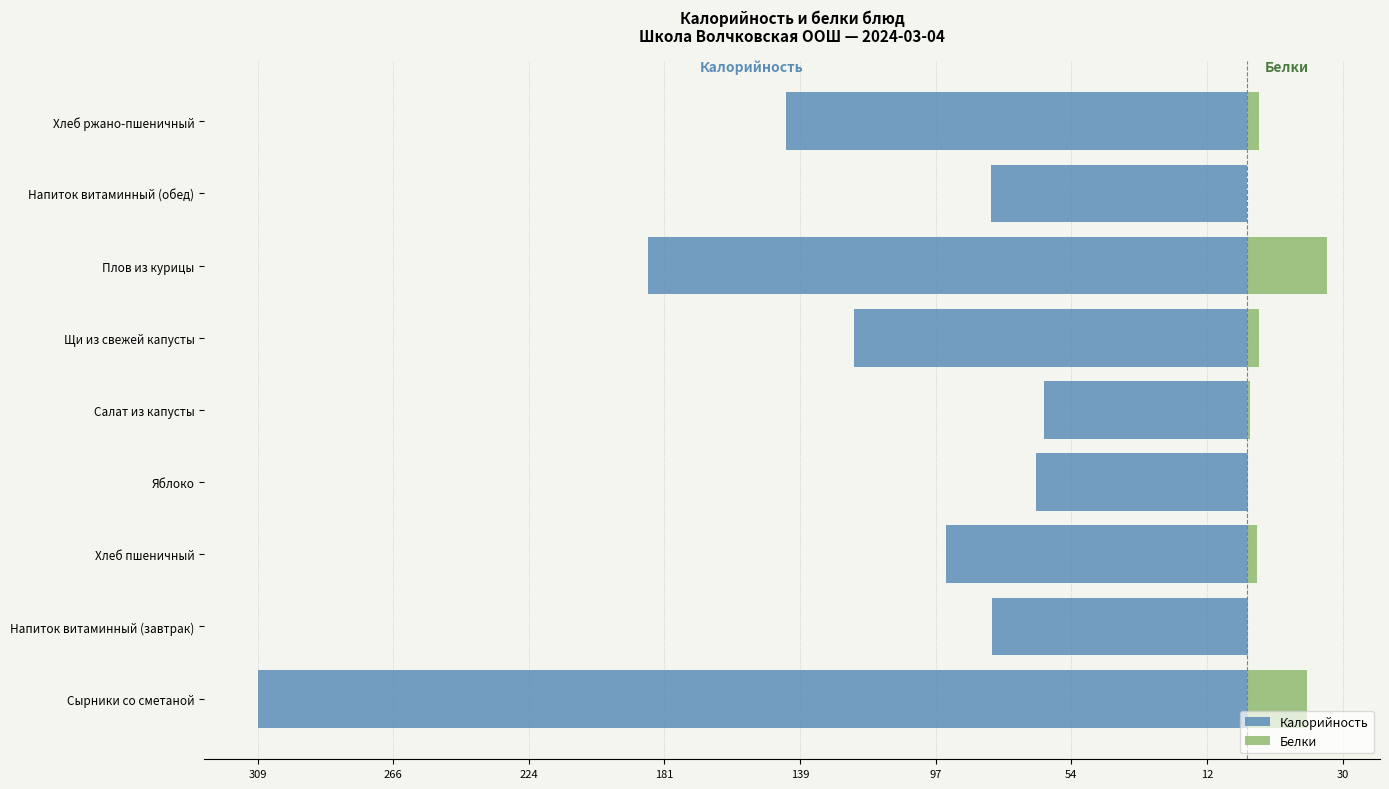

Reading left to right, extract all data points from this chart.

Калорийность: -309.1	-79.5	-94.0	-65.8	-63.4	-122.7	-187.0	-80.0	-144.0
Белки: 18.9	0.4	3.2	0.6	1.0	4.0	25.0	0.0	4.0